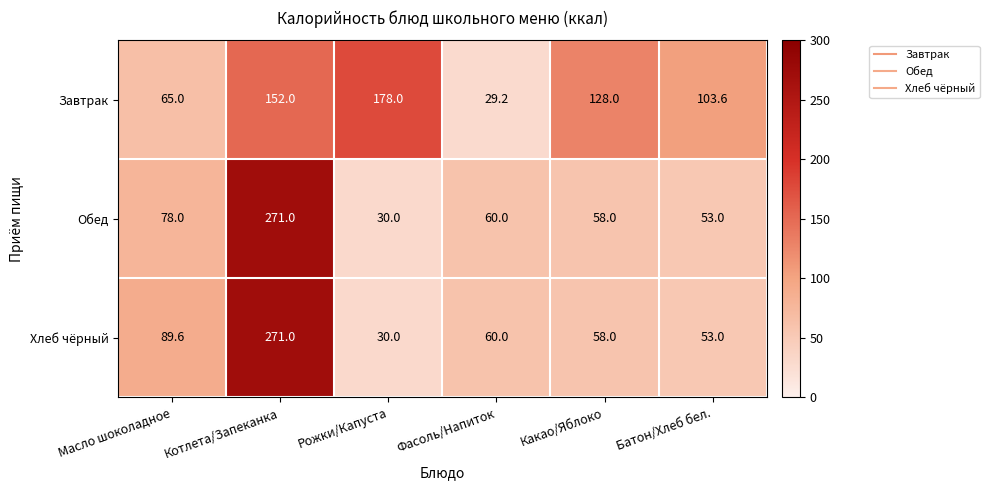

What is the difference between the highest and lowest values at Масло шоколадное?

24.6